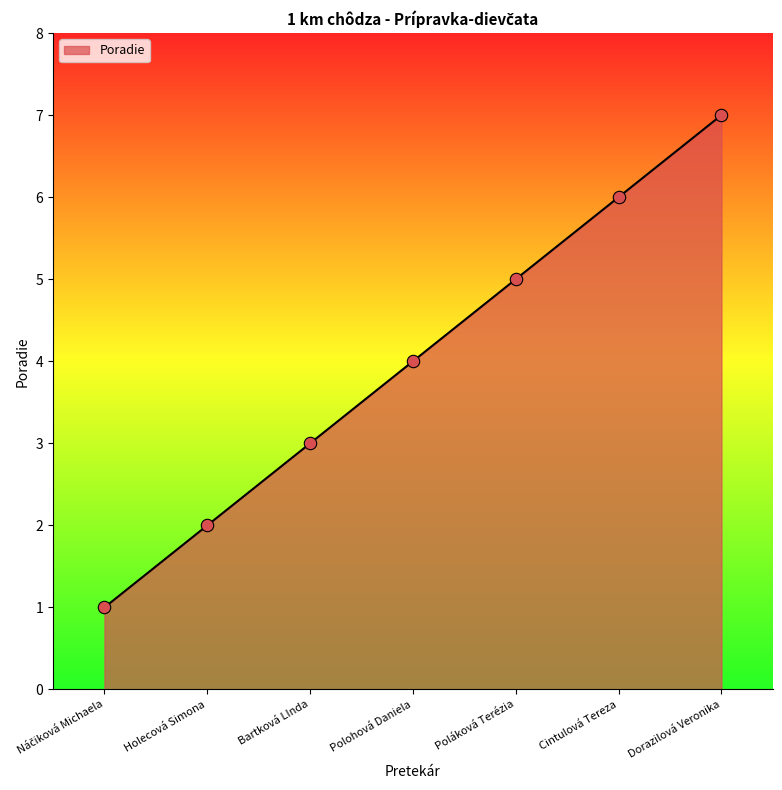

What is the change in value from Polohová Daniela to Poláková Terézia?

+1